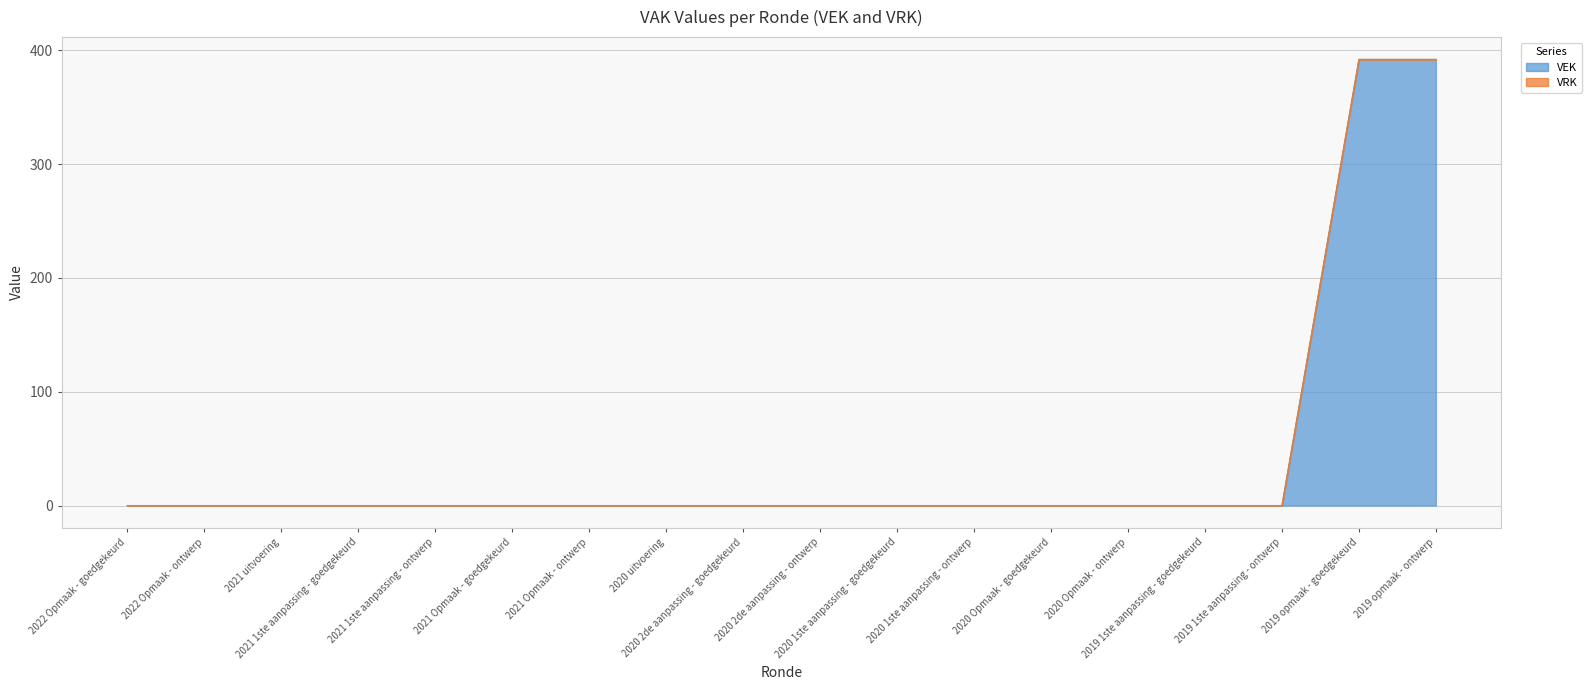

What is the maximum value shown in the chart?

392